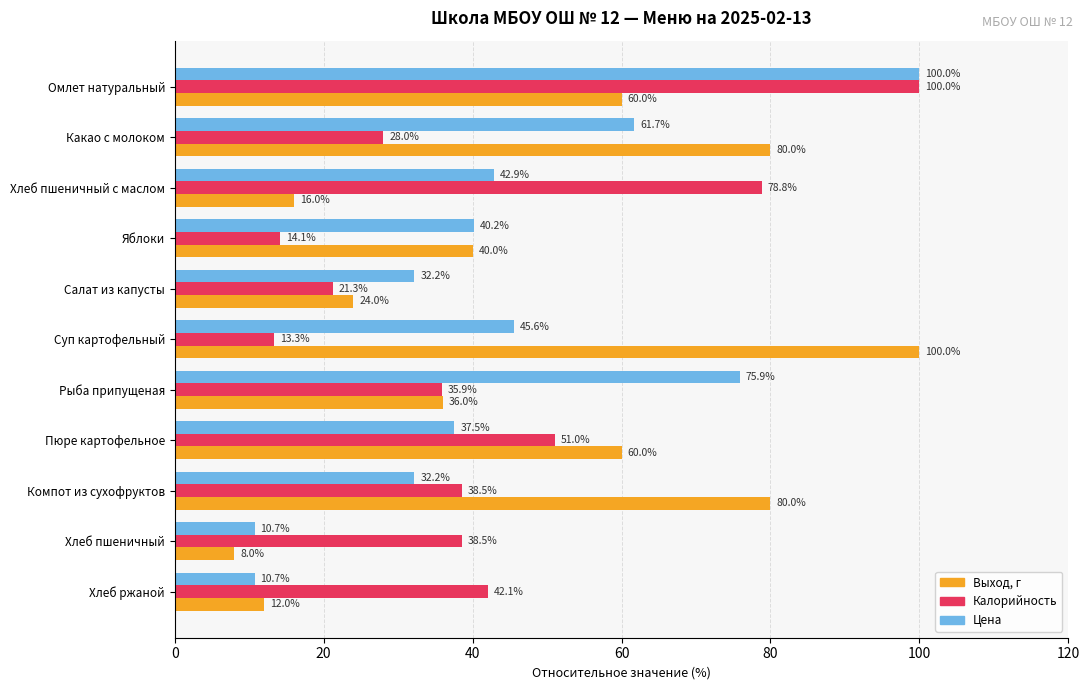

Is it true that Цена equals 57.6 at Компот из сухофруктов?

False